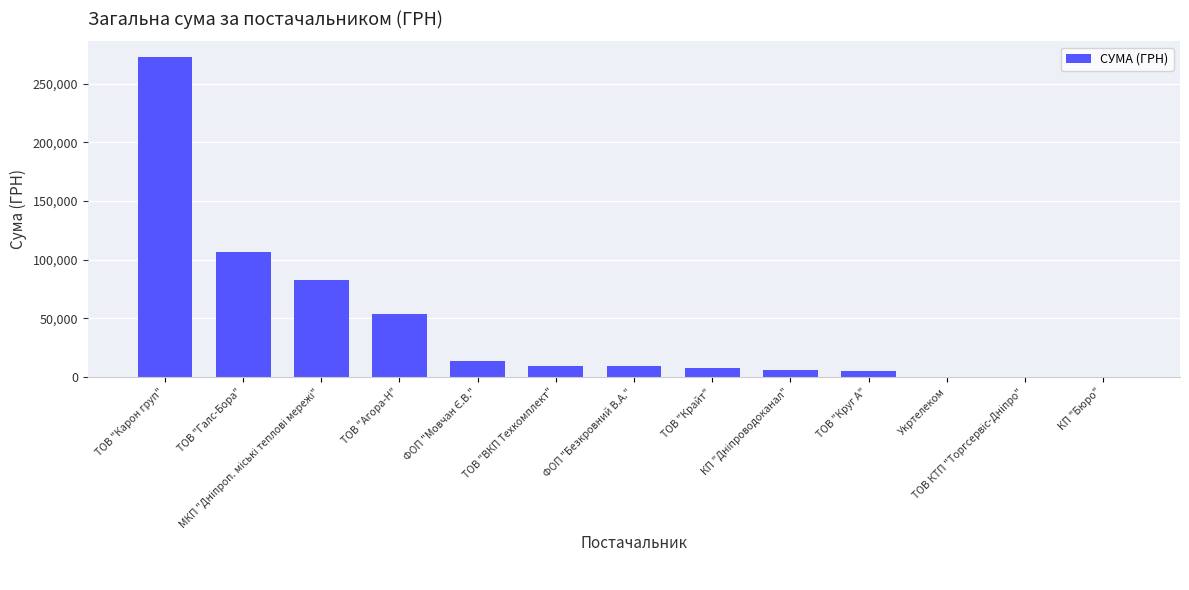

What is the sum of all values?

567105.7